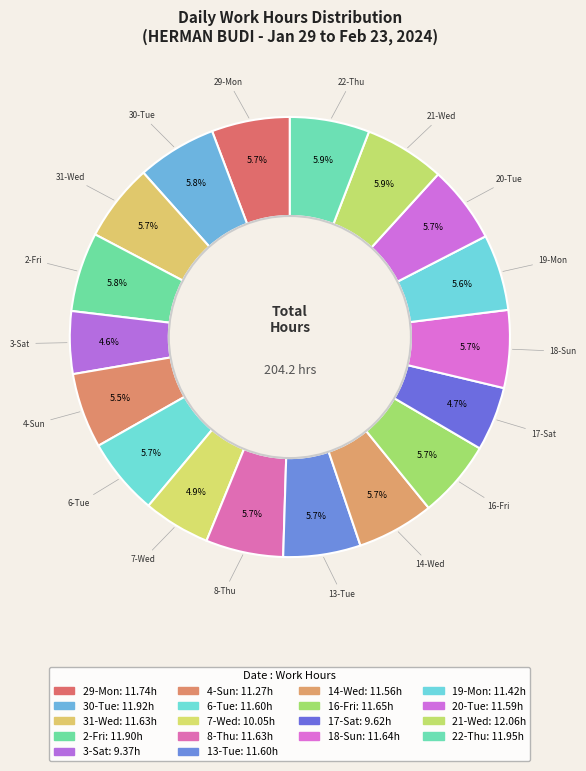

Count the number of slices in the pie.

18